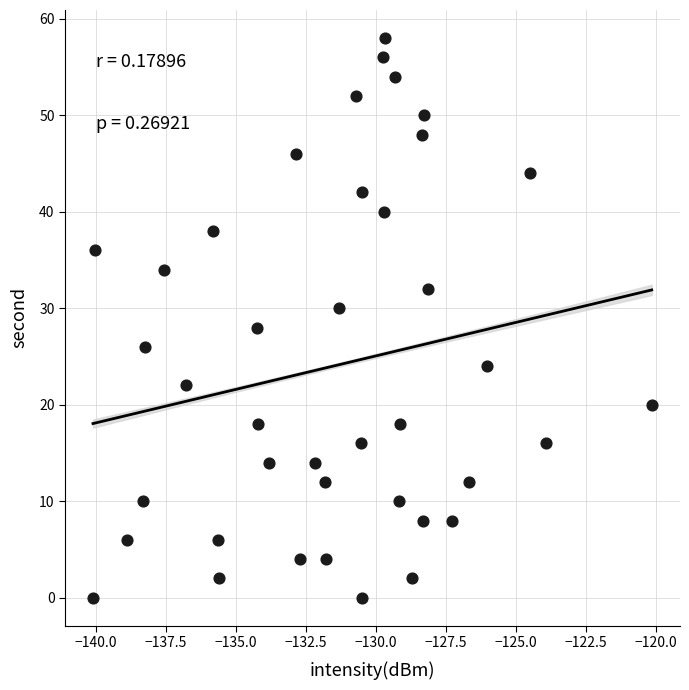

What is the range of Y values (max minus min)?

58